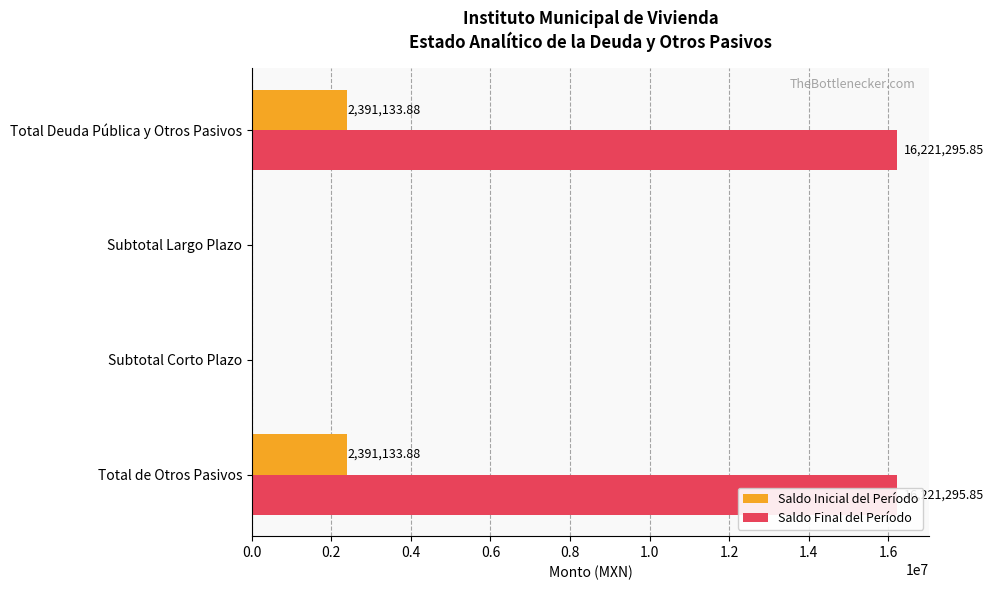

Which series has the largest total across all categories?

Saldo Final del Período